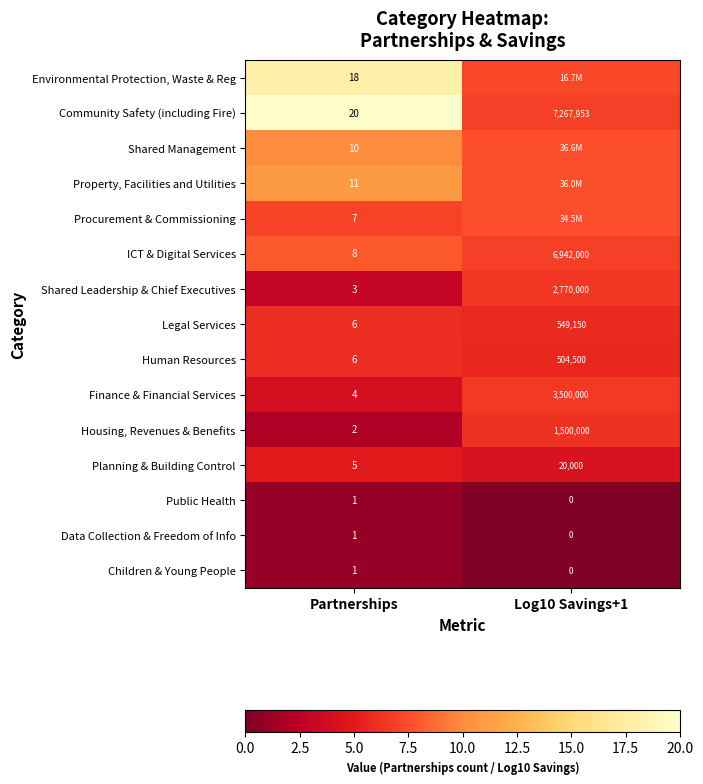

Is it true that Legal Services equals 1.9 at Partnerships?

False